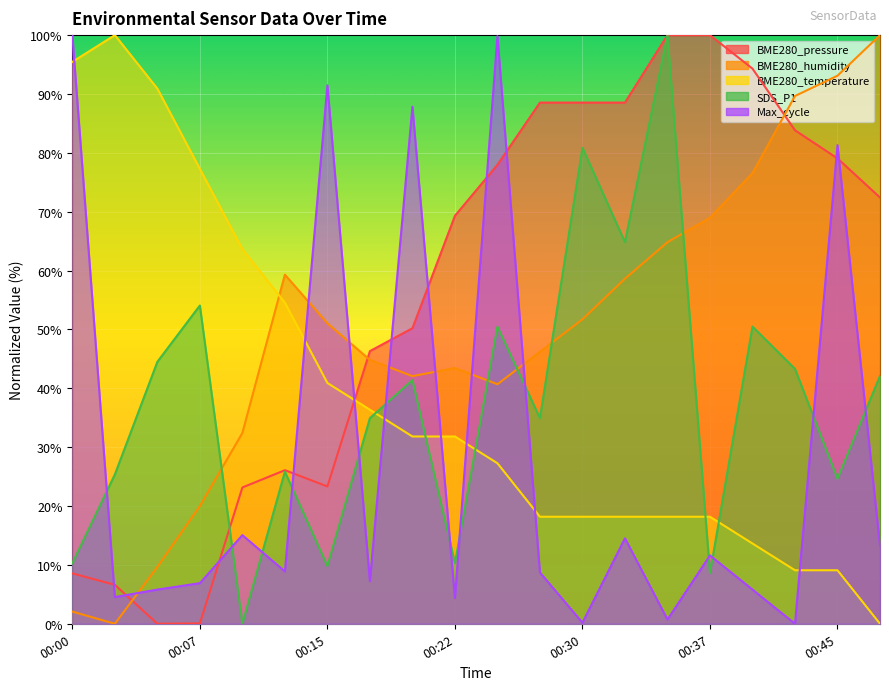

What is the difference between the maximum and minimum values in the BME280_pressure series?

100.0